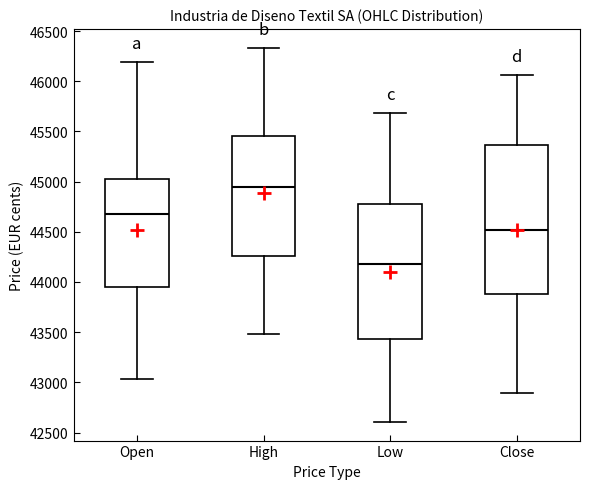

Reading left to right, read every box against the y-axis: the position of its median line, the range the box covers, and the ends of its whiskers. The values are not printed on the chart, so give them approximately, as read against the axis.

Open: median 44650, box 43950 to 45000, whiskers 43050 to 46200
High: median 44950, box 44250 to 45450, whiskers 43500 to 46350
Low: median 44200, box 43450 to 44800, whiskers 42600 to 45700
Close: median 44500, box 43900 to 45350, whiskers 42900 to 46050